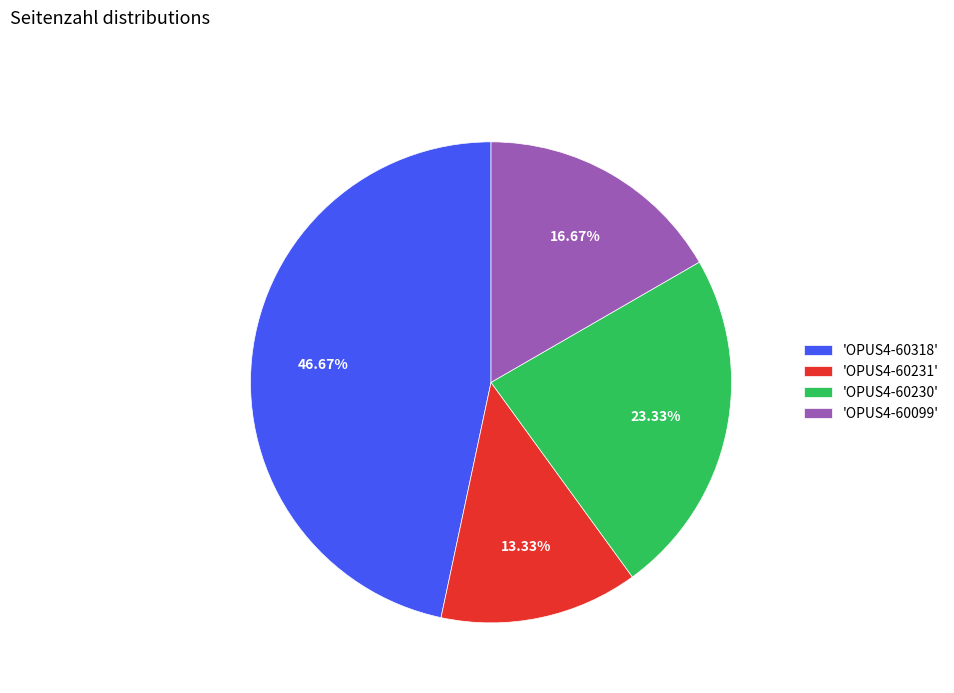

How many slices are in this pie chart?

4